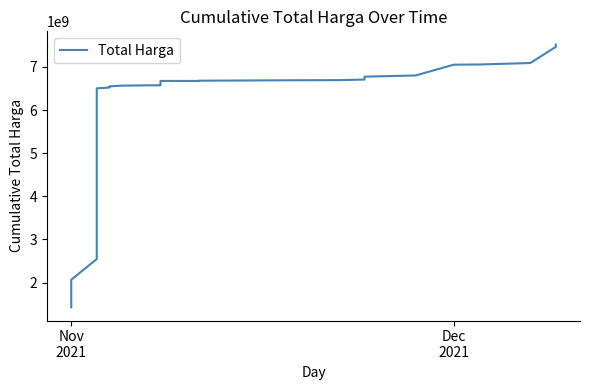

What is the value of the 33rd point from the left?

7088940285